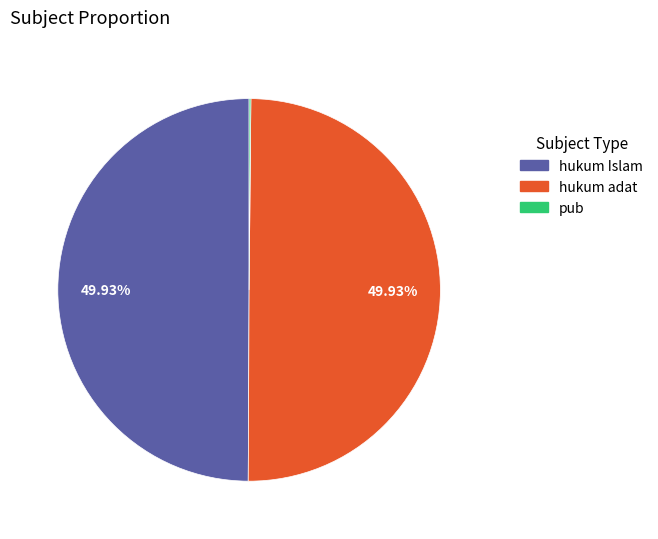

Do hukum adat and hukum Islam together represent more than half of the pie?

Yes